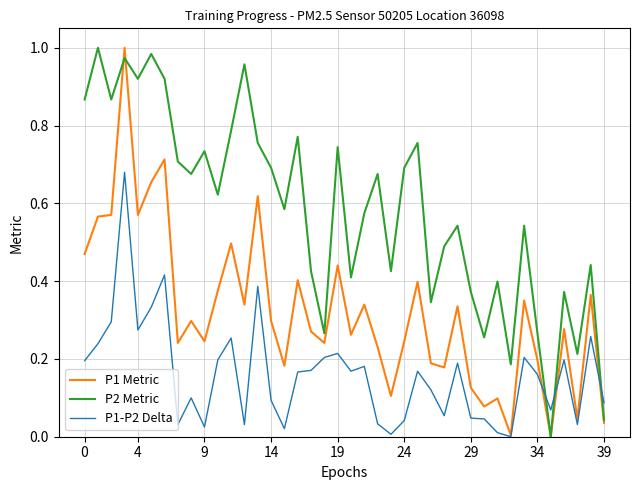

Does the chart have visible grid lines?

Yes